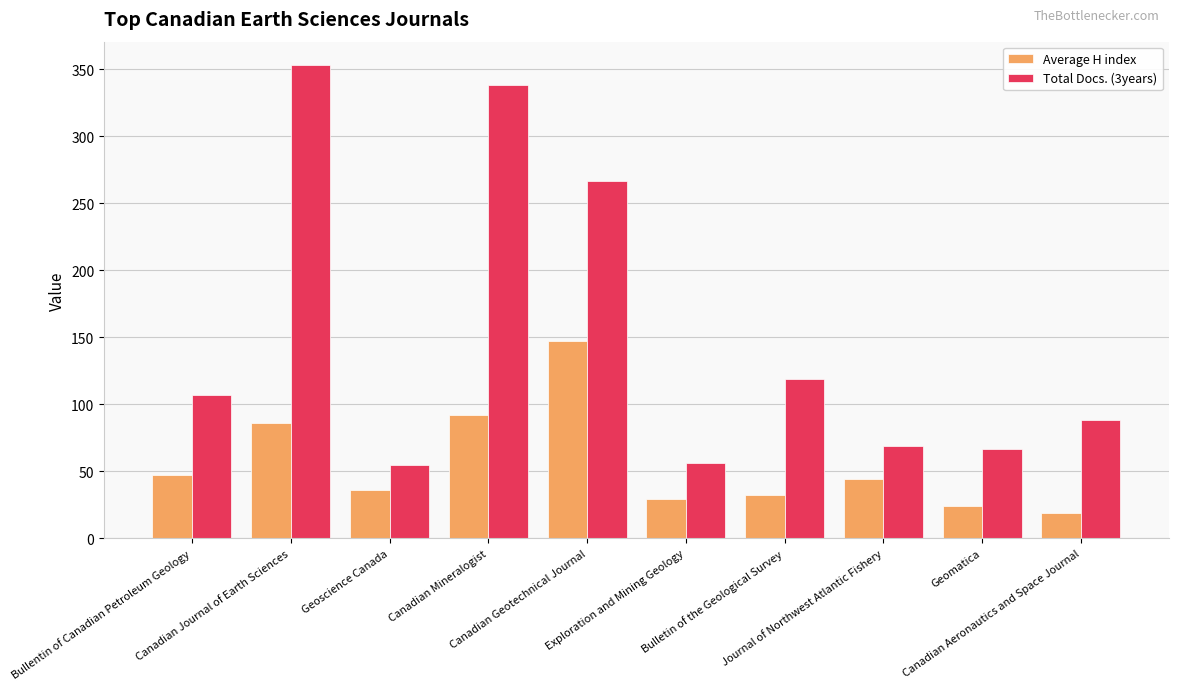

What is the average value of the Average H index series?

56